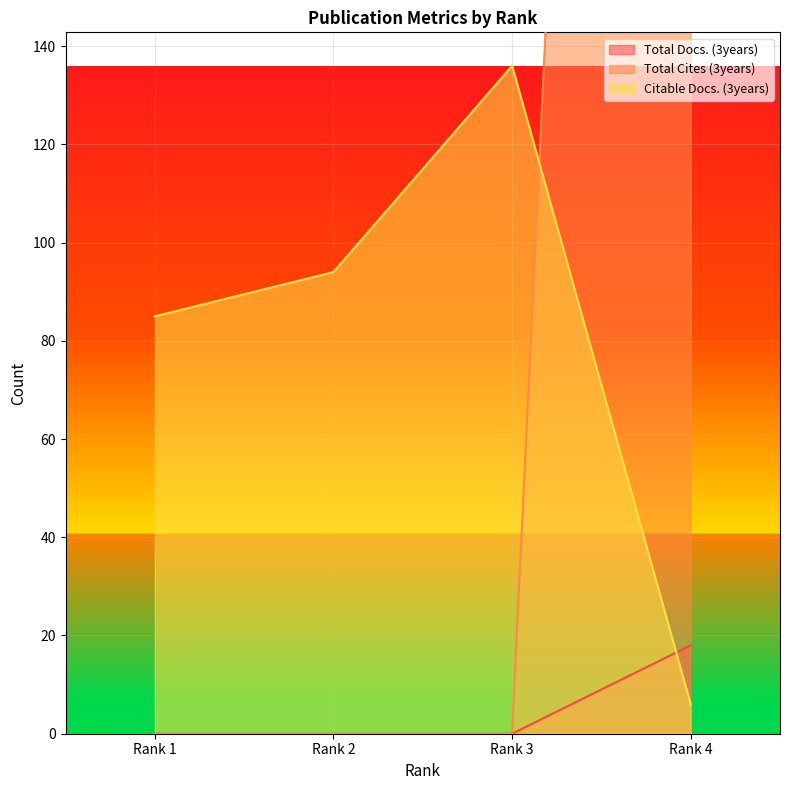

What is the difference between the highest and lowest values at Rank 2?

94